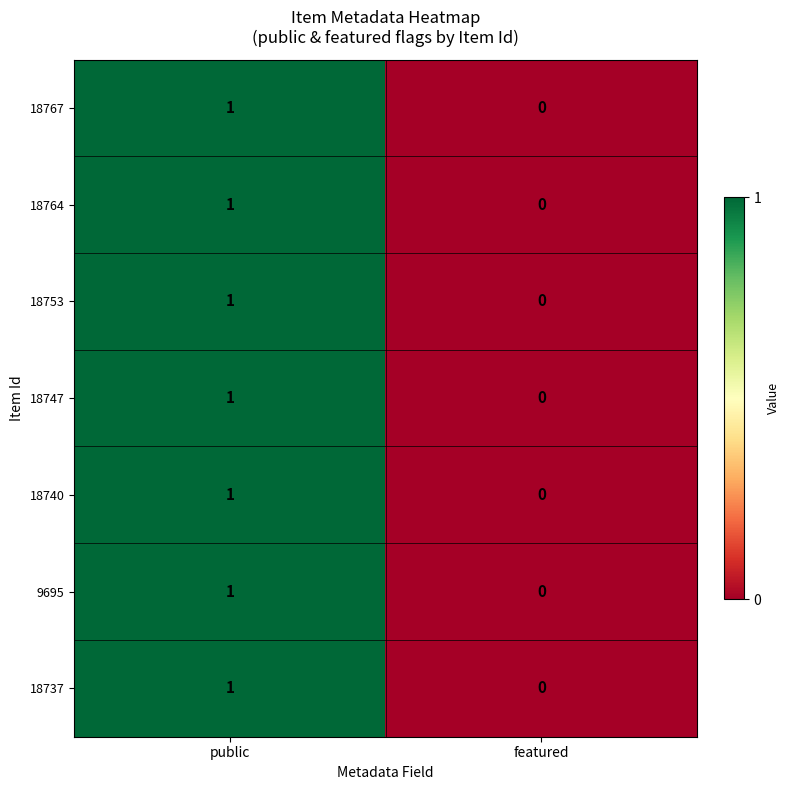

The 9695 series shows -1 at featured. True or false?

False